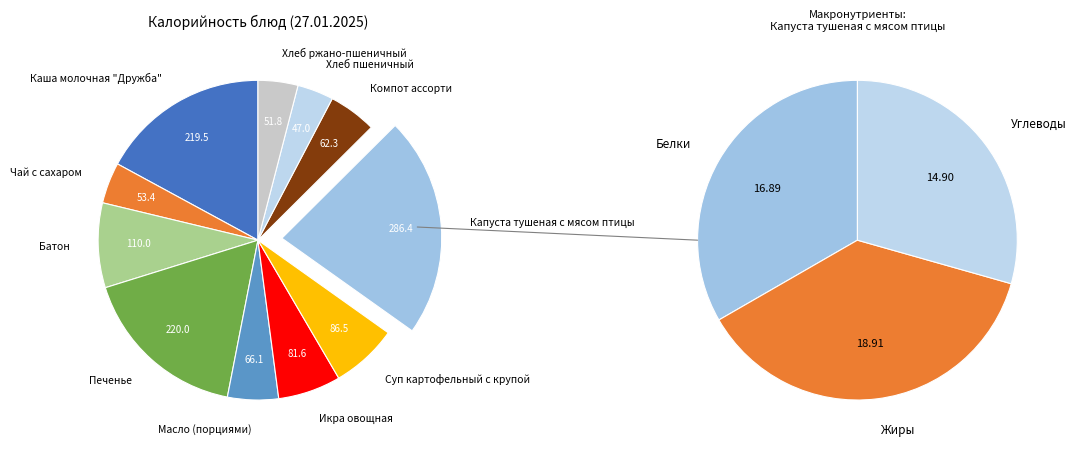

What percentage is NOT represented by Компот ассорти?

95.2%